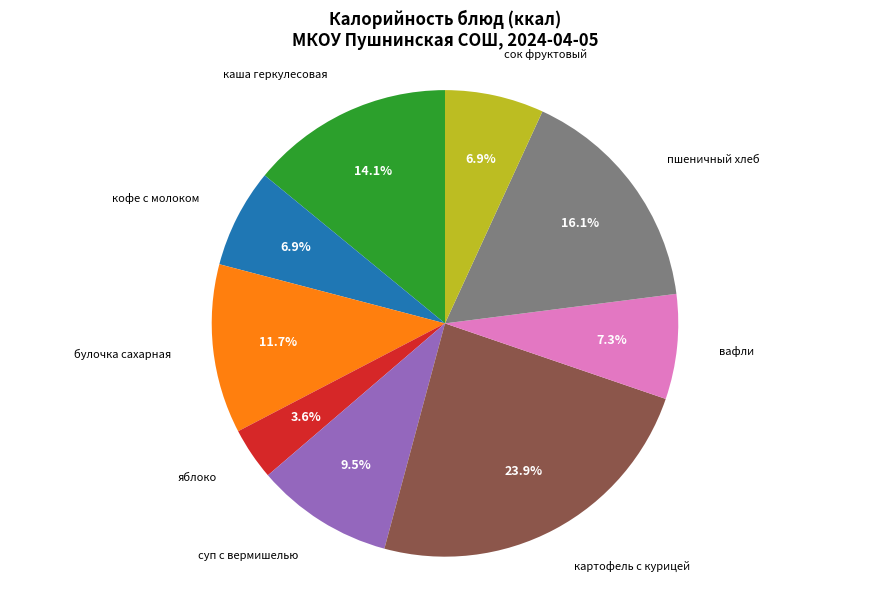

Does вафли represent more than half of the total?

No